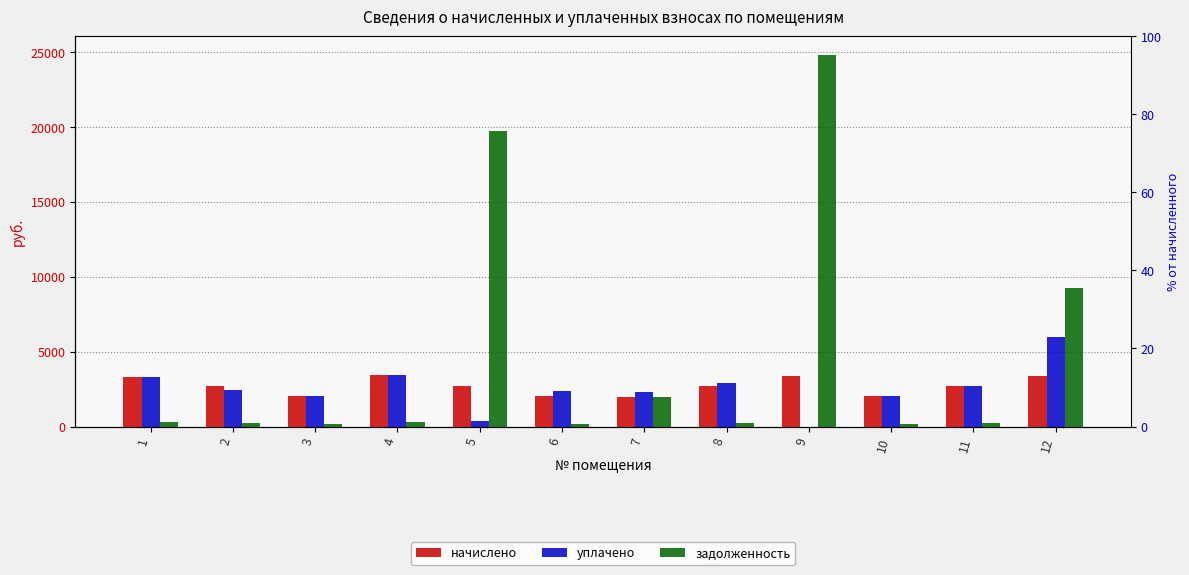

At which category does the chart reach its minimum across all series?

9